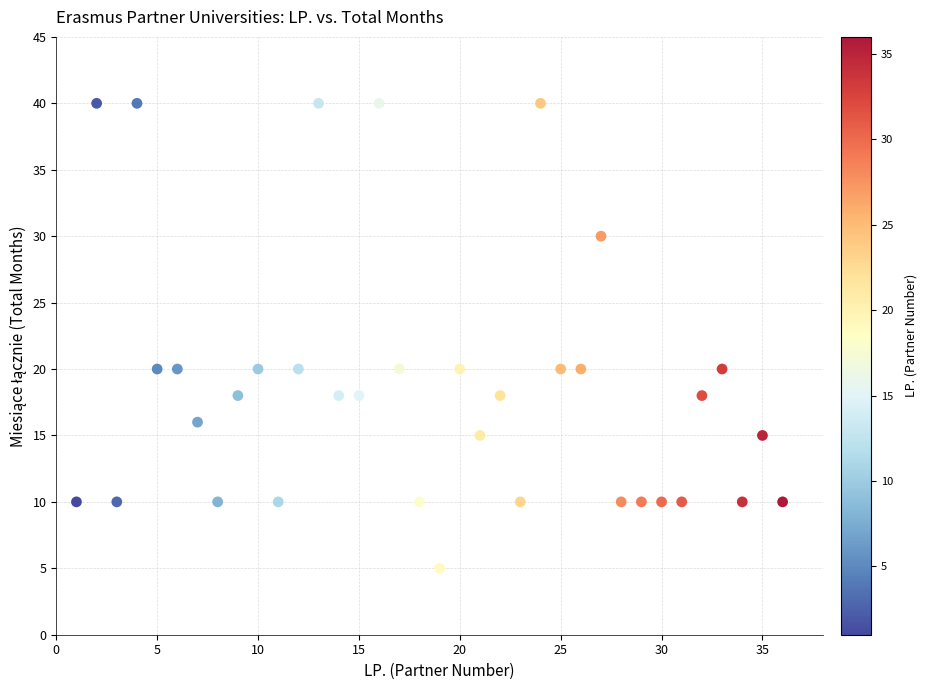

What is the range of X values (max minus min)?

35